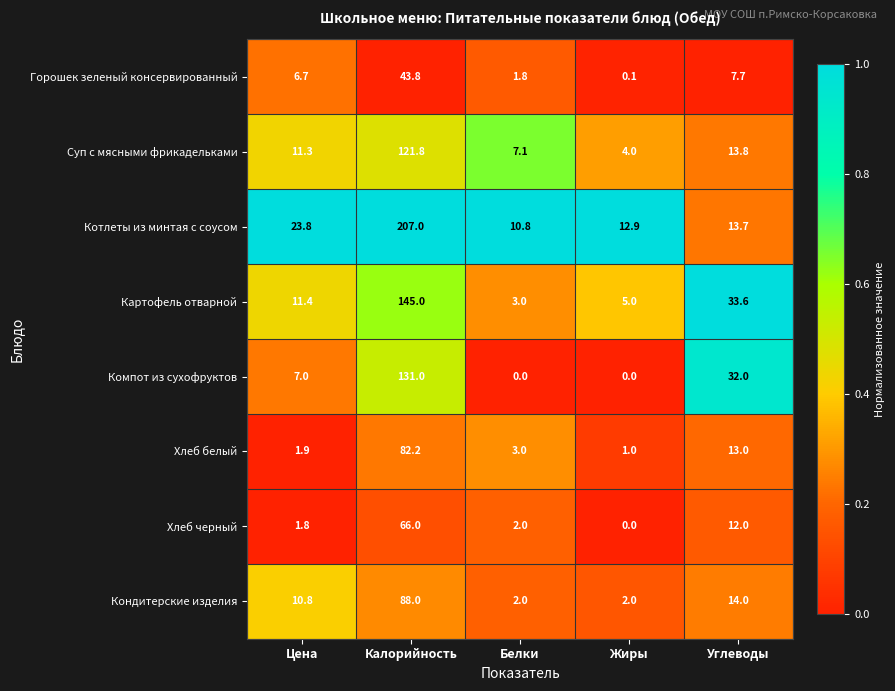

The value of Горошек зеленый консервированный at Углеводы is 3.9. True or false?

False